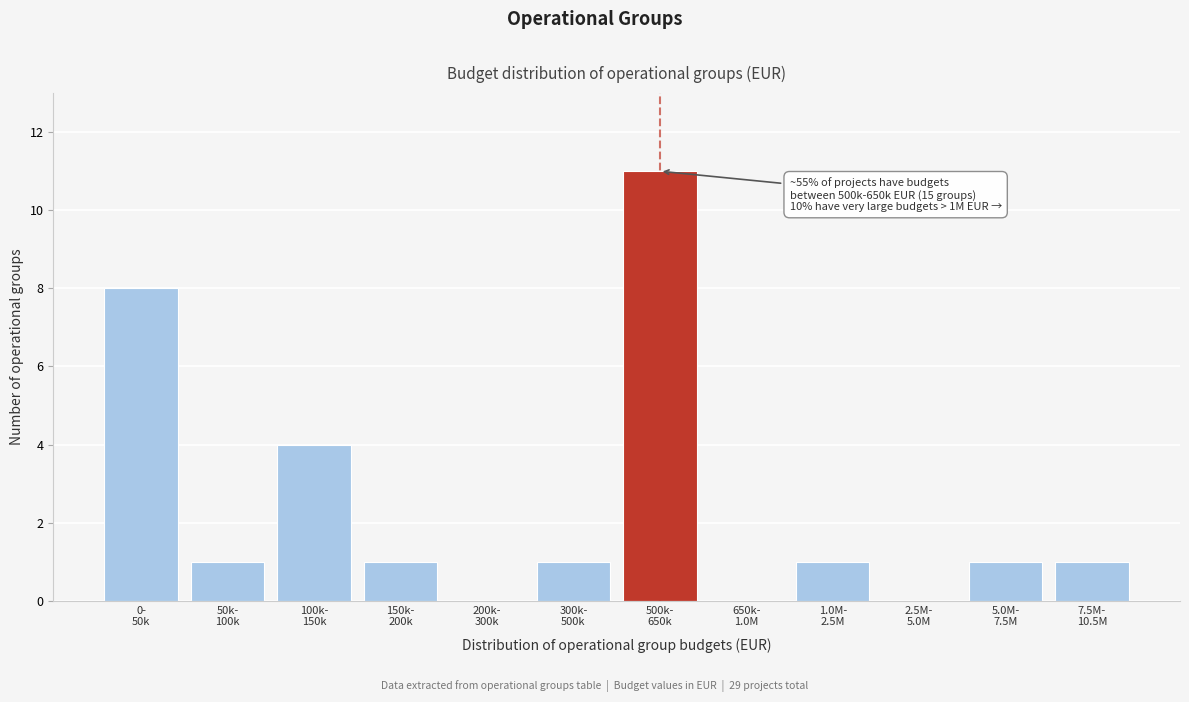

What is the greatest value displayed?

11